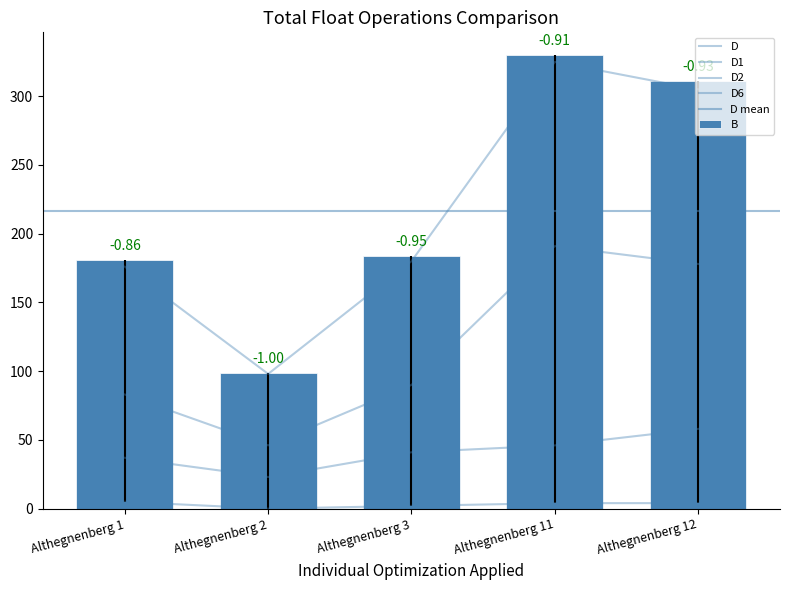

Reading right to left, list all the values displayed in this chart.

B: 311	330	184	99	181
D: 305	325	180	98	176
D1: 178	191	90	46	83
D2: 58	46	41	23	37
D6: 4	4	2	0	5